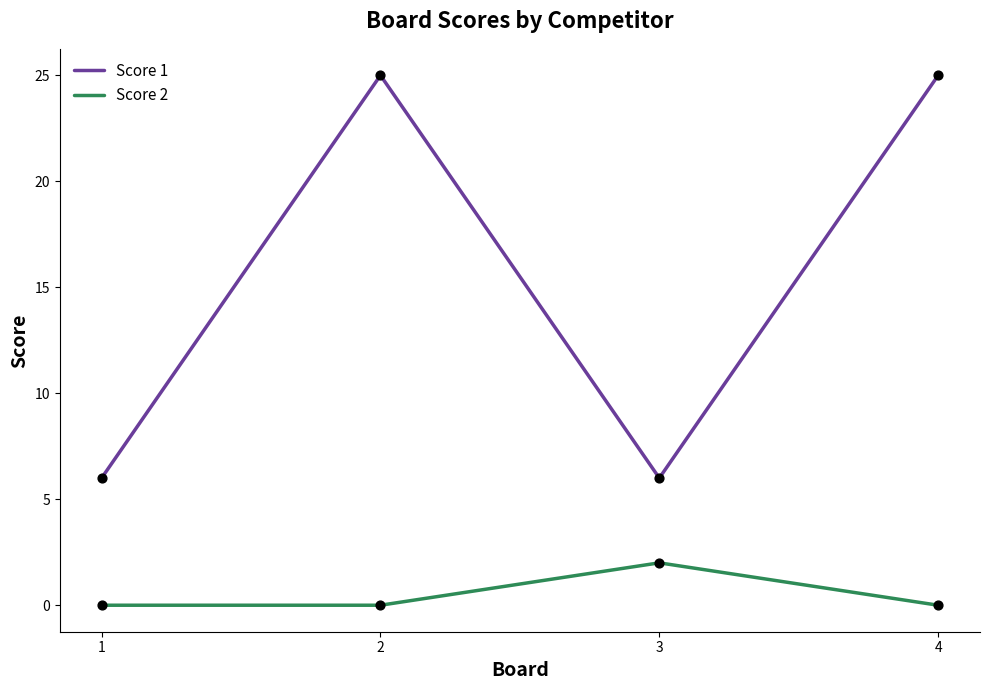

Which series has the largest total across all categories?

Score 1